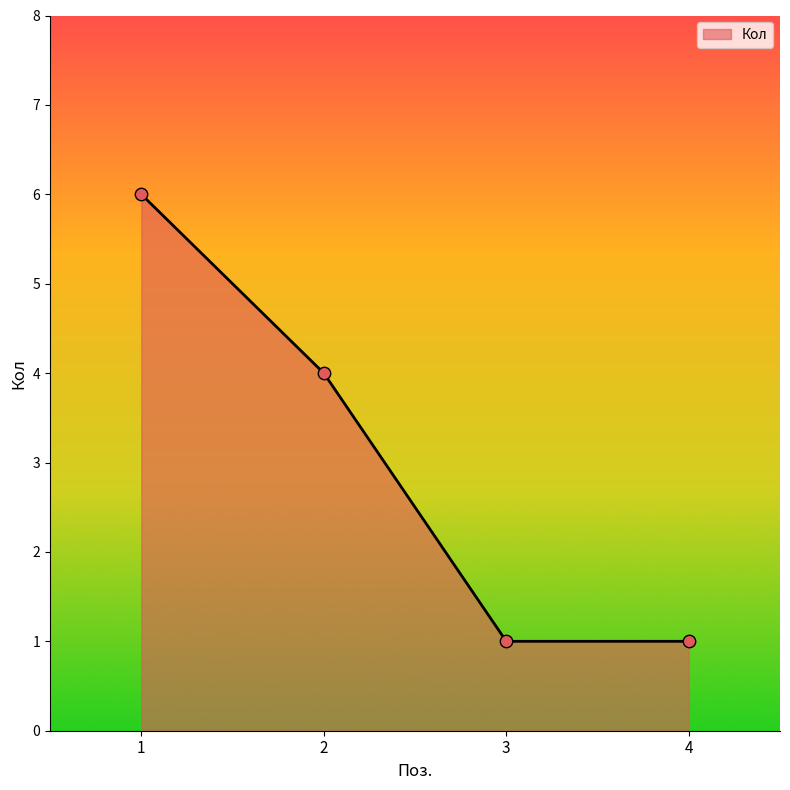

Which has a higher value, 2 or 4?

2